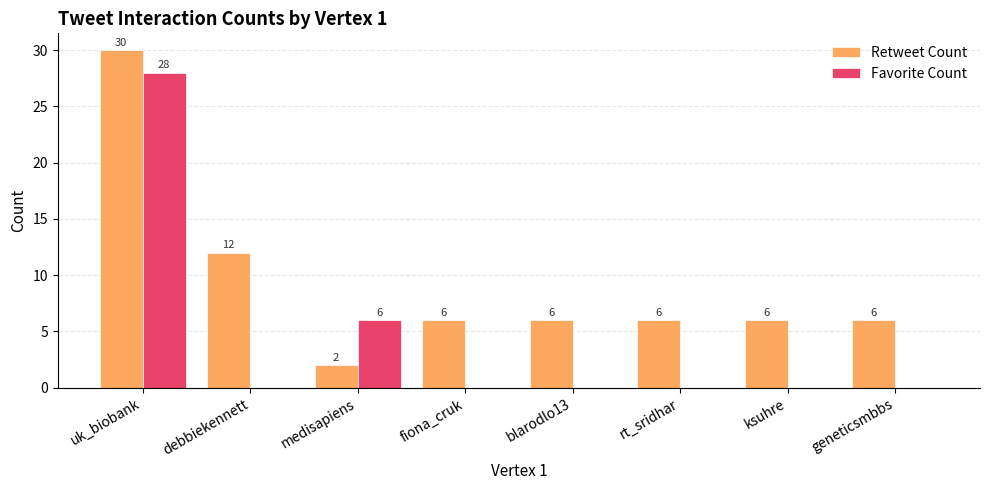

What is the maximum value for Favorite Count?

28